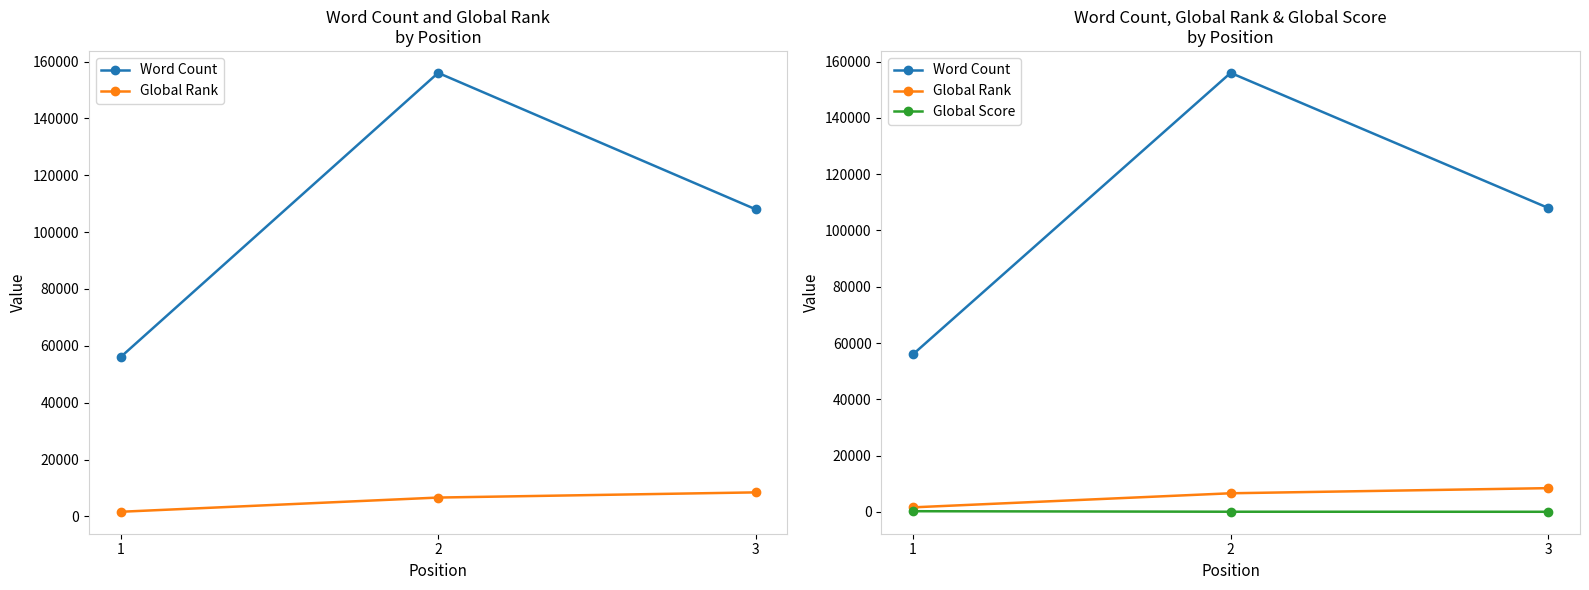

True or false: Word Count has a value of 95370 at 1.

False